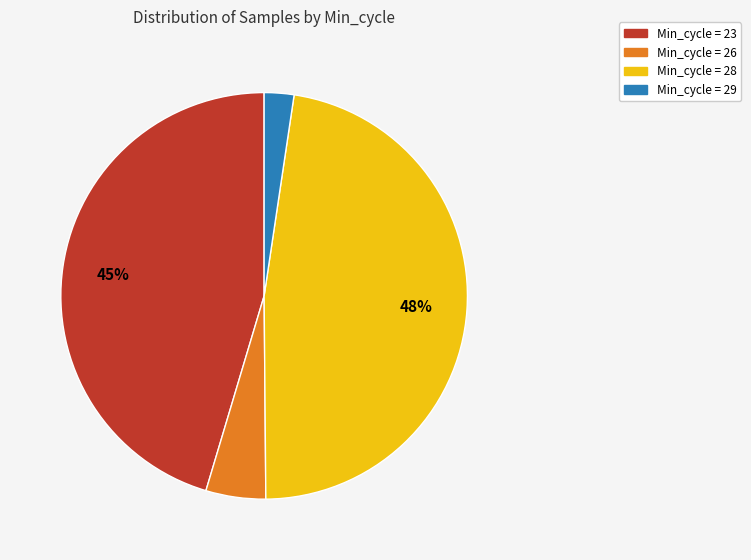

To the nearest percent, what is the average slice percentage?

25%